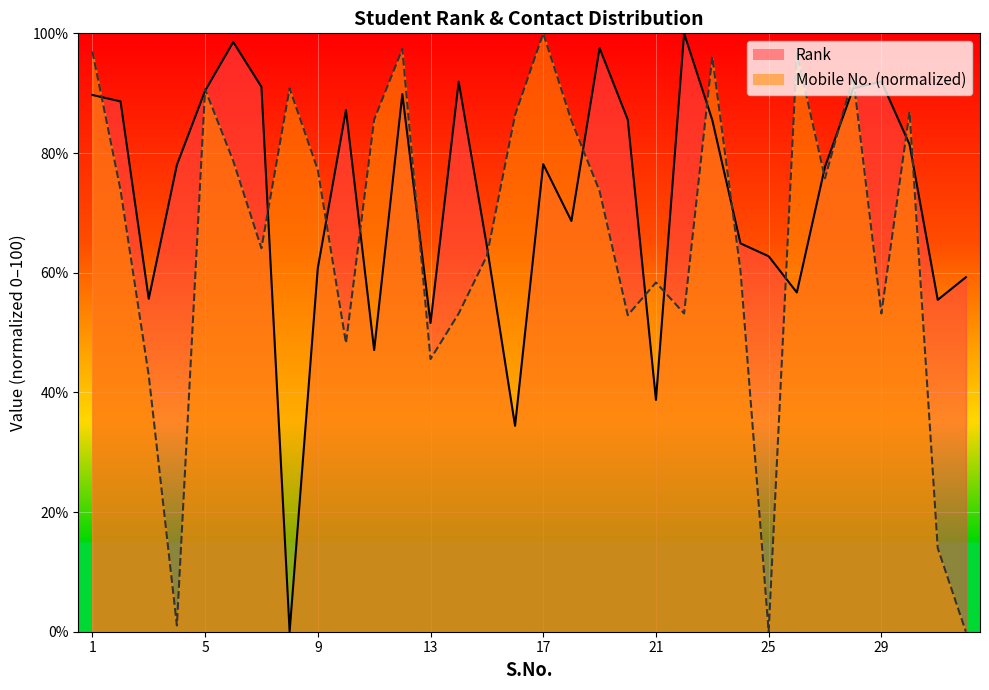

What is the difference between the maximum and minimum values in the Mobile No. series?

100.0